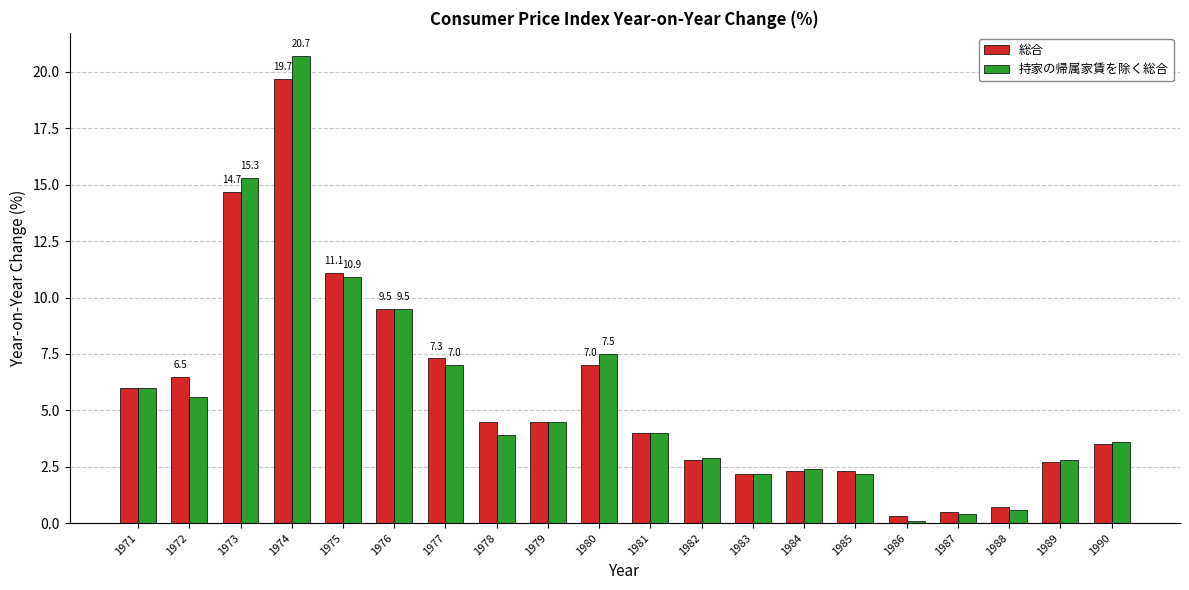

Where does the 総合 series first go above 4?

1971